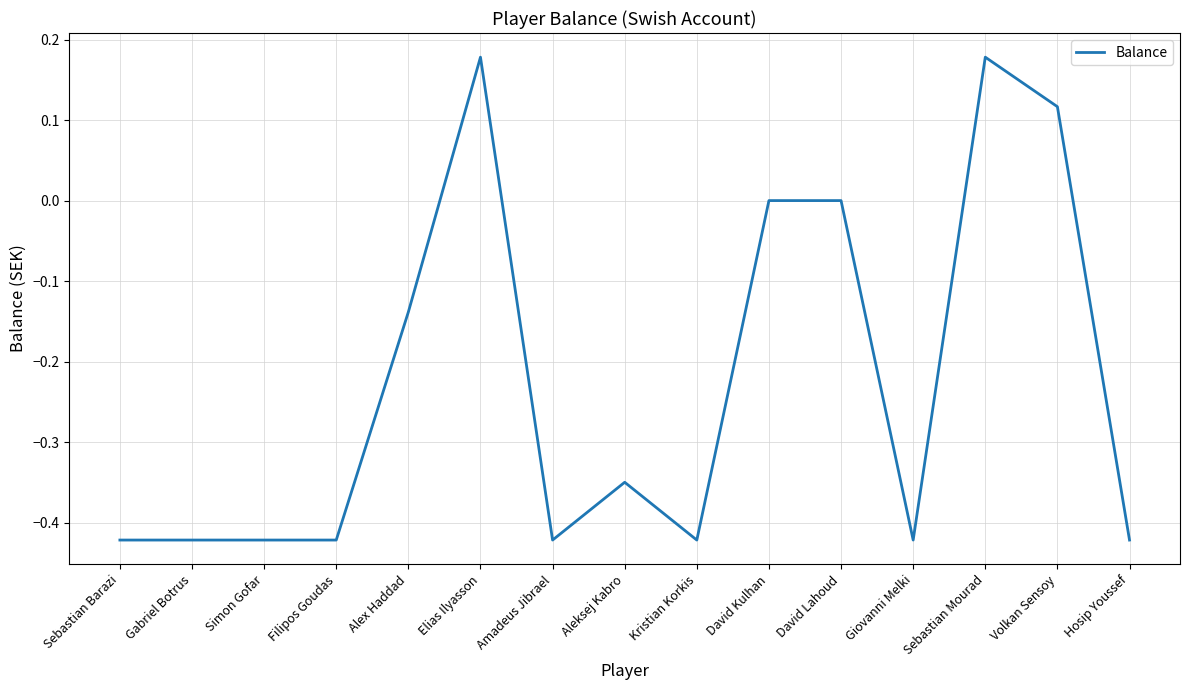

Between Aleksej Kabro and Gabriel Botrus, which is larger?

Aleksej Kabro